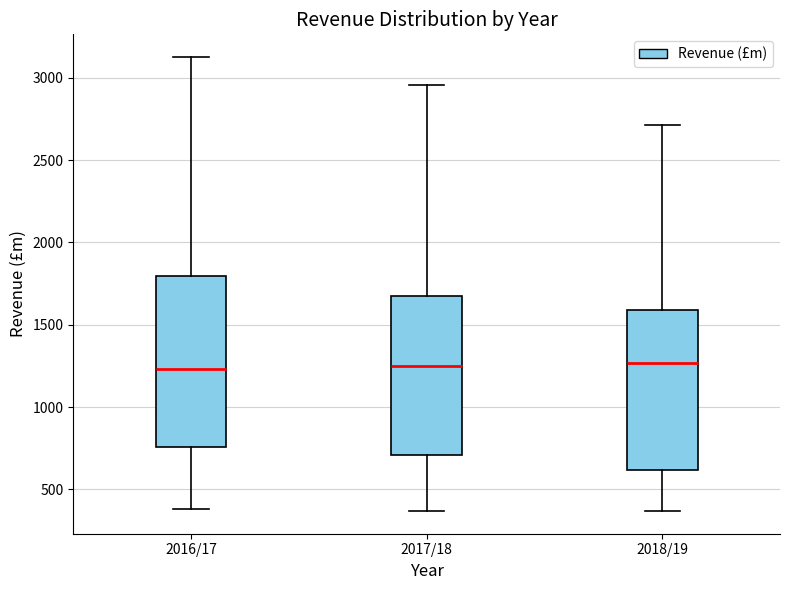

Comparing the boxes themselves (not the whiskers), which one is the tallest?

2016/17